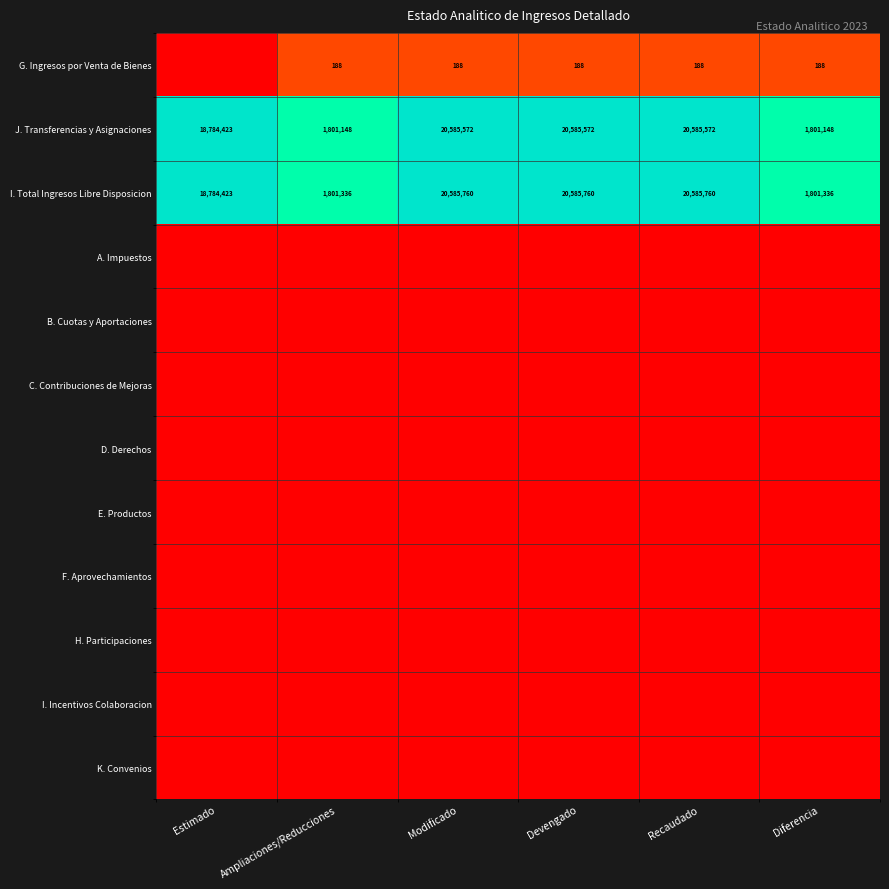

True or false: J. Transferencias y Asignaciones has a value of 1801148 at Diferencia.

True